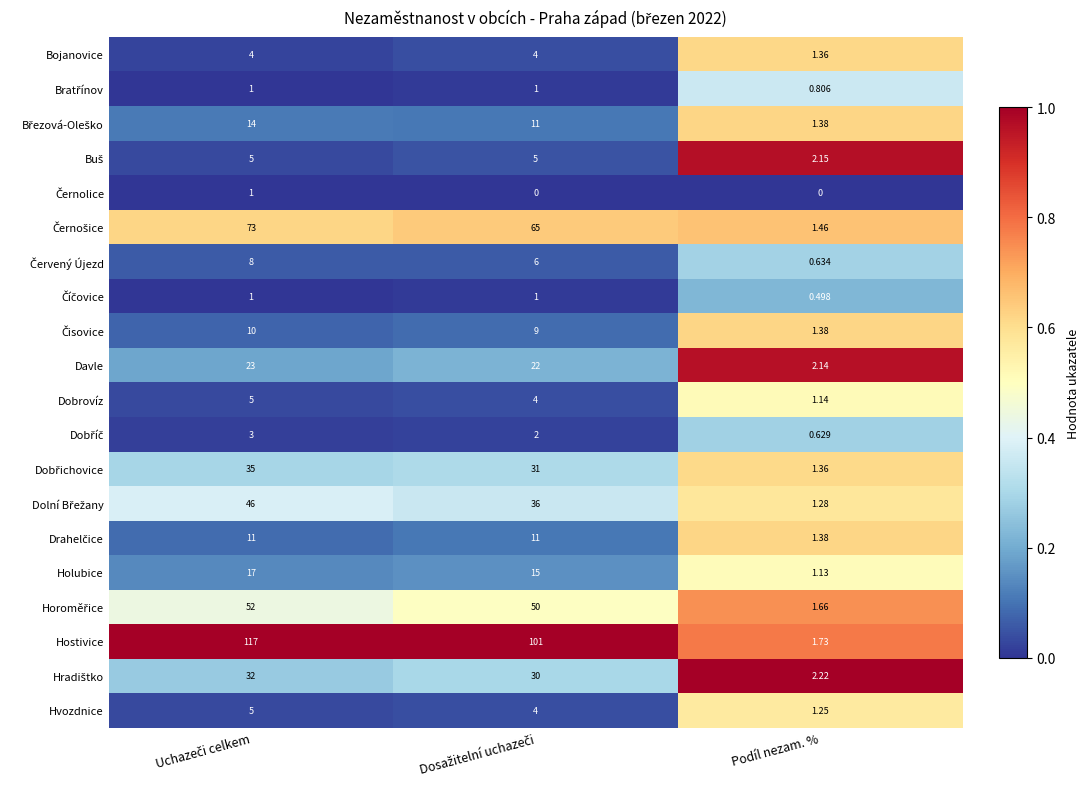

Which series has the largest range (max minus min)?

Hostivice